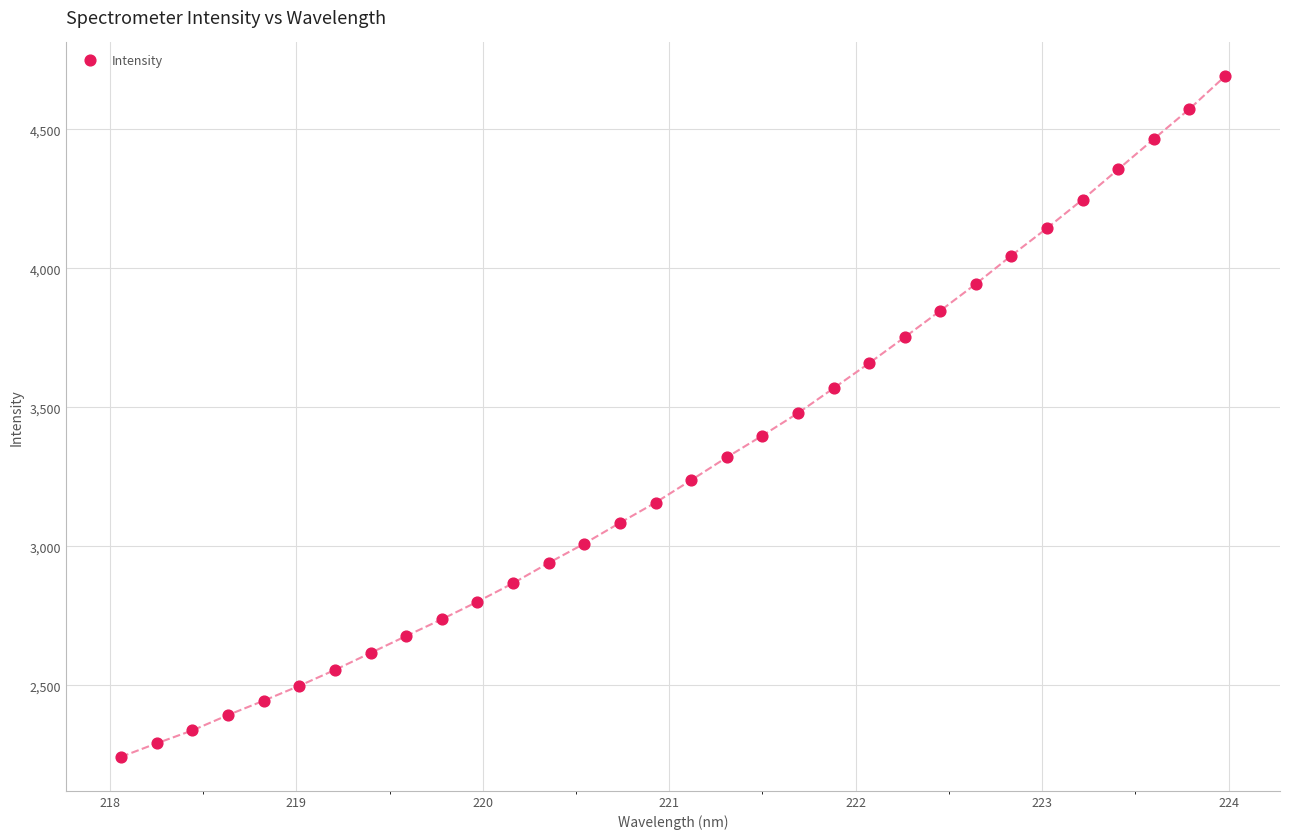

What is the range of Y values (max minus min)?

2446.9